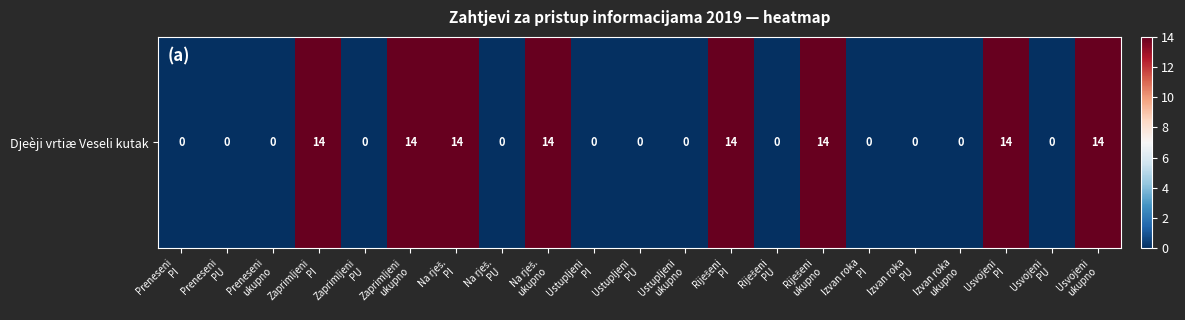

List the labels in order of value, largest first.

Zaprimljeni
PI, Zaprimljeni
ukupno, Na rješ.
PI, Na rješ.
ukupno, Riješeni
PI, Riješeni
ukupno, Usvojeni
PI, Usvojeni
ukupno, Preneseni
PI, Preneseni
PU, Preneseni
ukupno, Zaprimljeni
PU, Na rješ.
PU, Ustupljeni
PI, Ustupljeni
PU, Ustupljeni
ukupno, Riješeni
PU, Izvan roka
PI, Izvan roka
PU, Izvan roka
ukupno, Usvojeni
PU